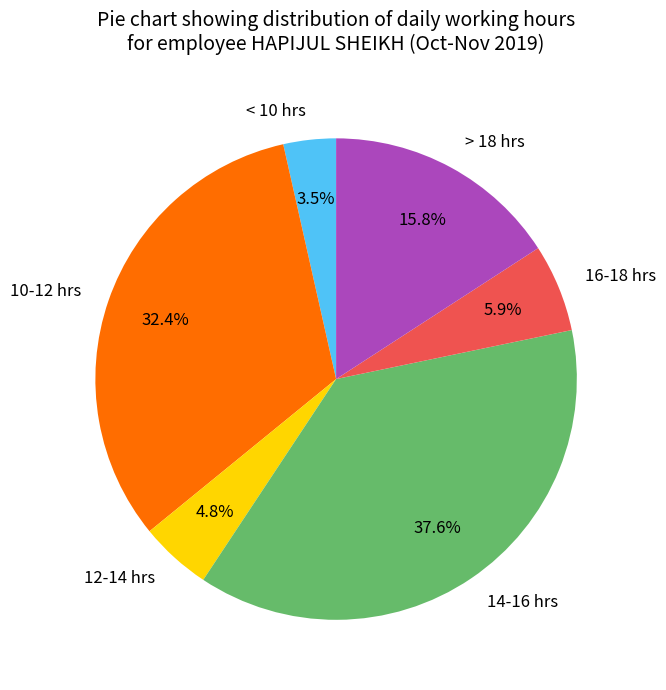

To the nearest percent, what is the average slice percentage?

17%